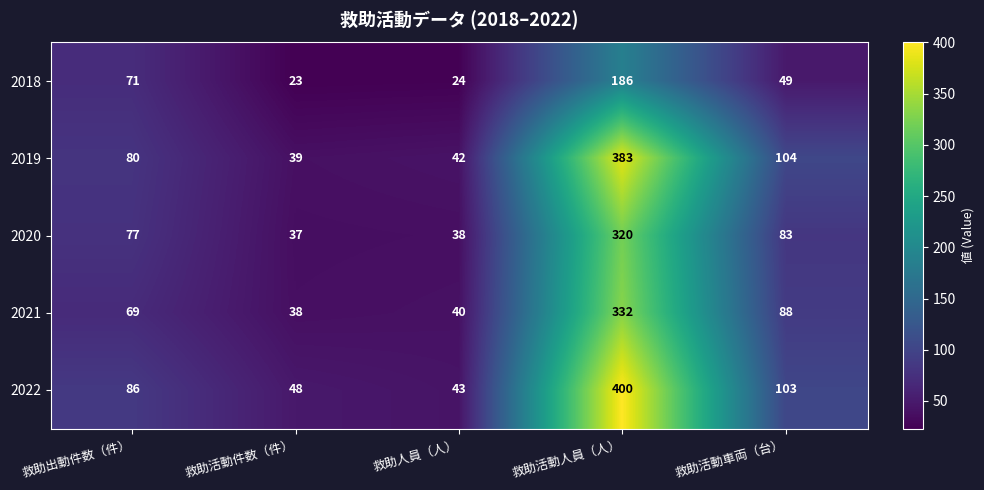

The 2019 series shows 42 at 救助人員（人）. True or false?

True